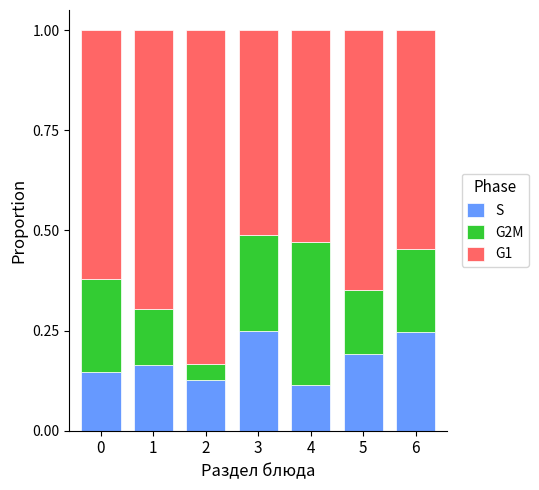

What is the total value across all series at 4?

1.0